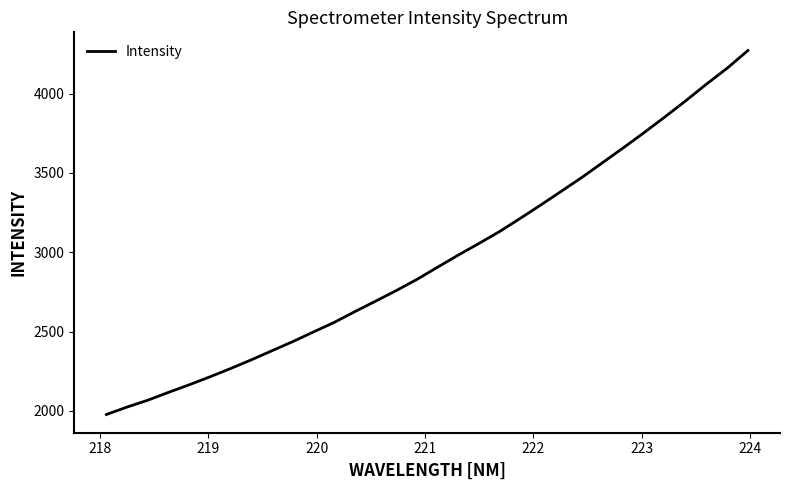

What is the difference between the maximum and minimum values?

2295.9